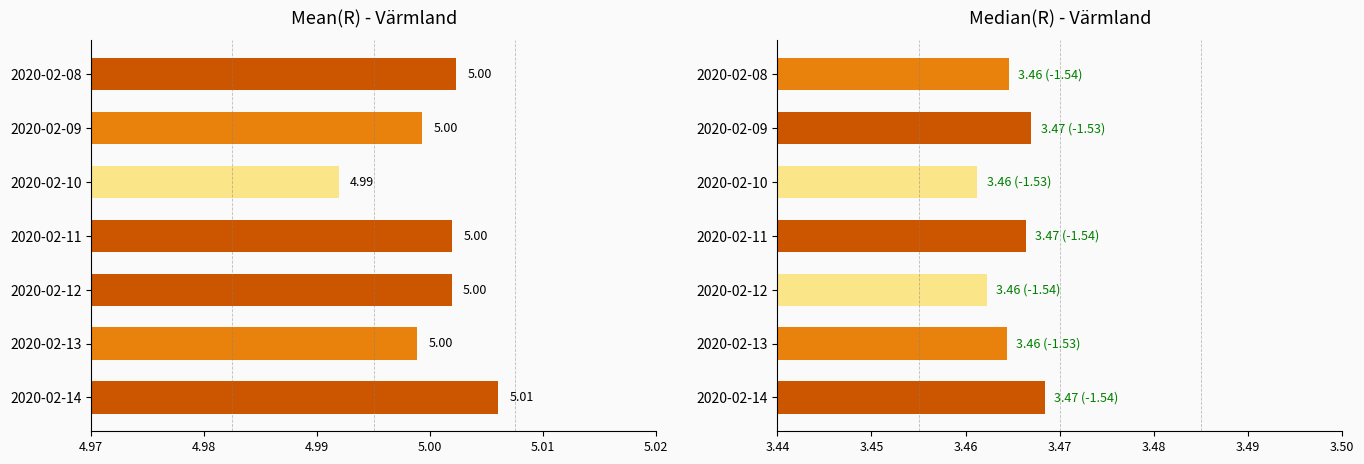

Rank the series by their maximum value, from lowest to highest.

Median(R), Mean(R)